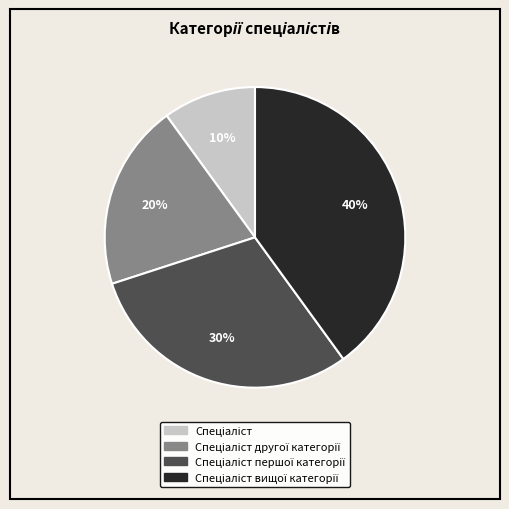

To the nearest percent, what is the average slice percentage?

25%